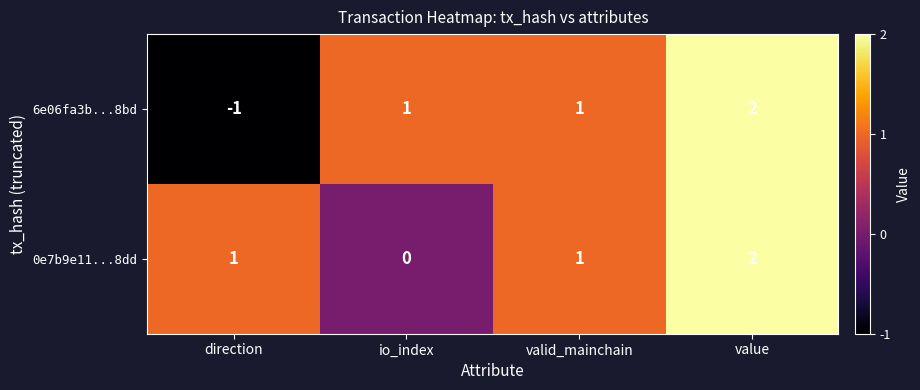

How many 6e06fa3b...8bd values are between 1 and 2?

3